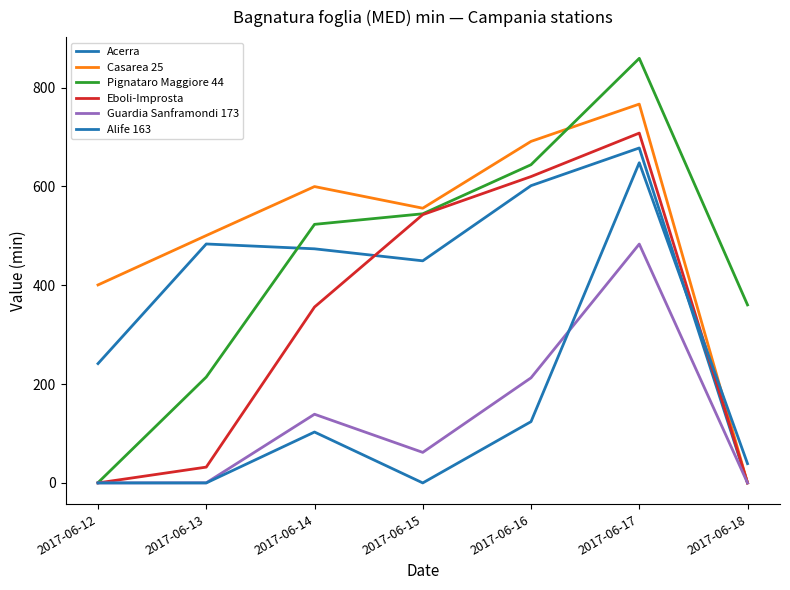

At which label does Alife 163 reach its minimum?

2017-06-12